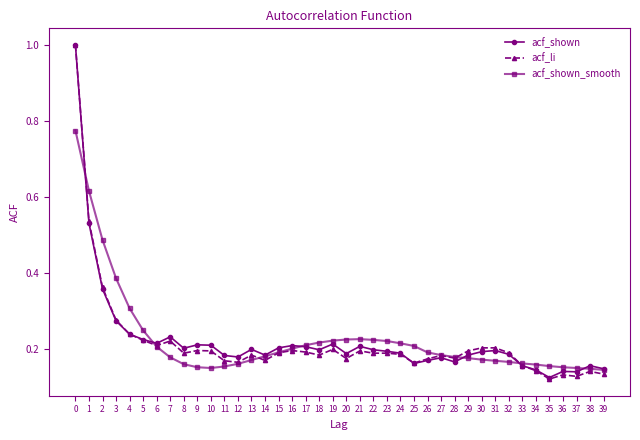

The acf_li series shows 0.3 at 31. True or false?

False